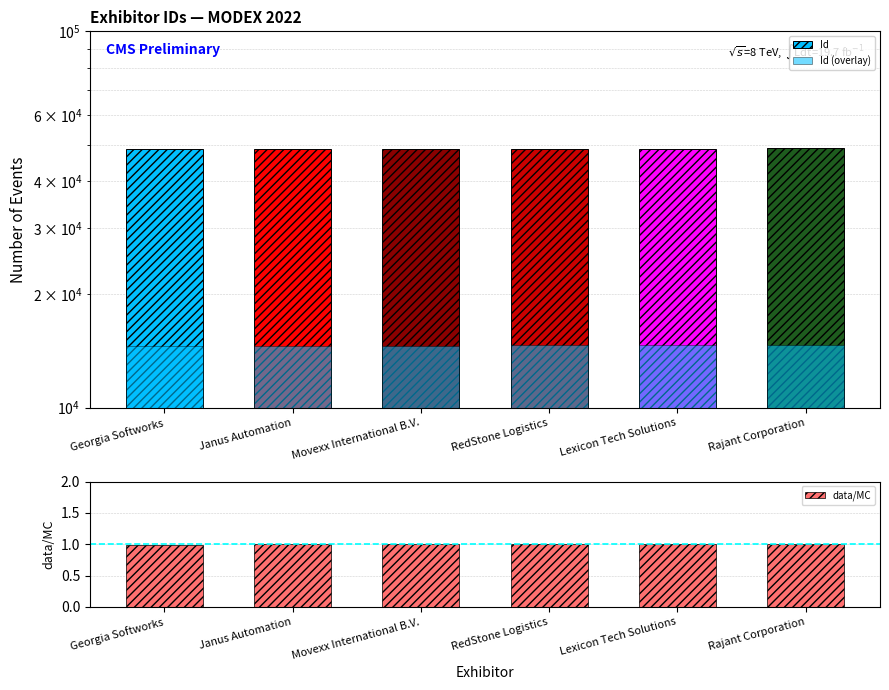

List the series in order of their overall mean, lowest first.

data/MC, Id (overlay), Id